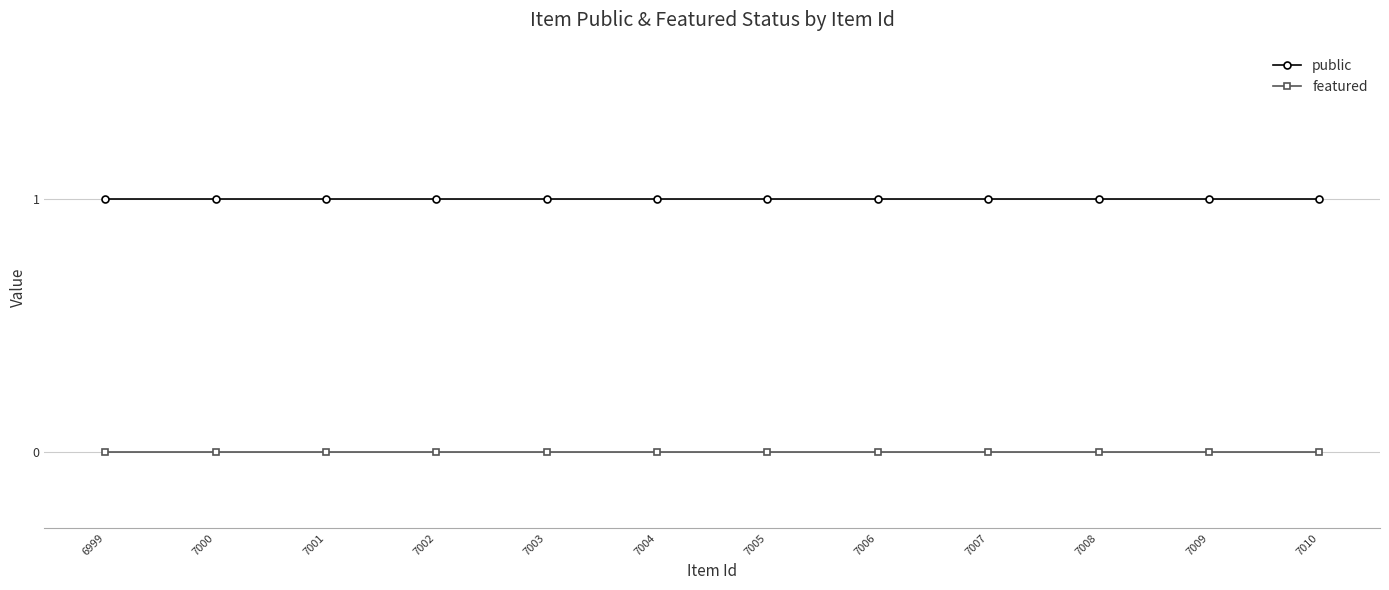

Is the value of featured at 7005 greater than the value of public at 7004?

No